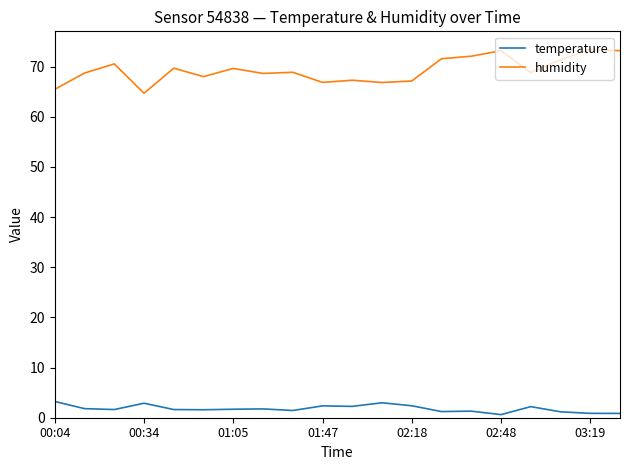

What is the difference between the maximum and minimum values in the temperature series?

2.6